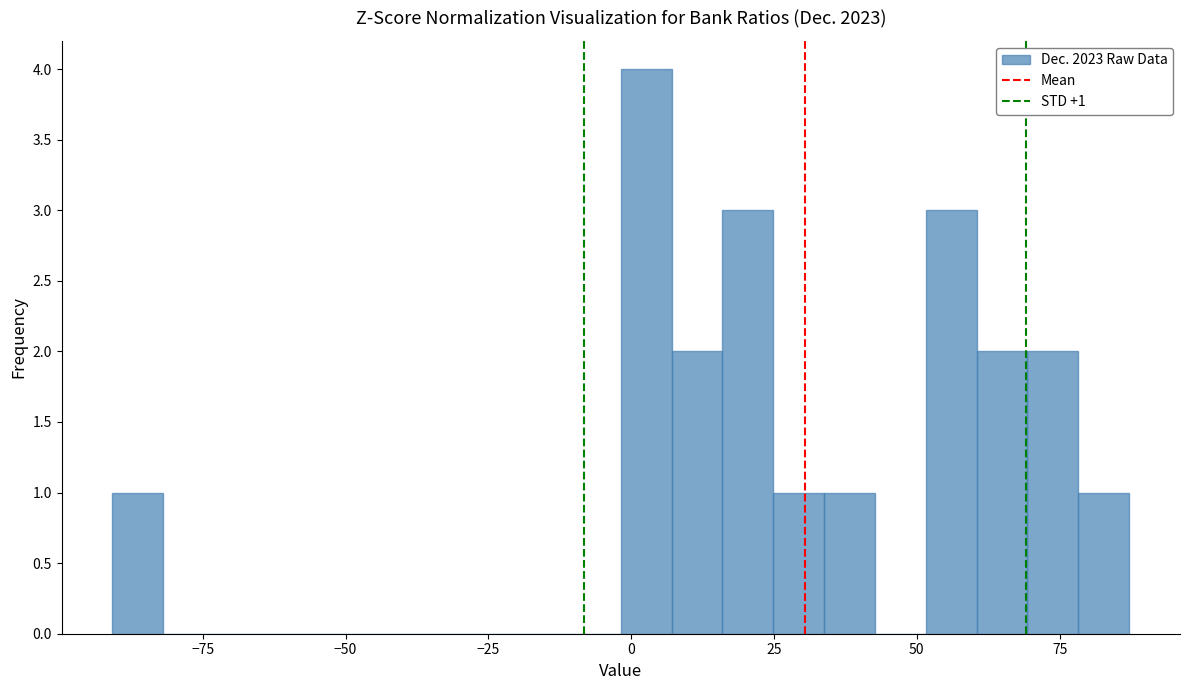

Read against the x-axis, roughly where is the centre of the tallest bar?

5